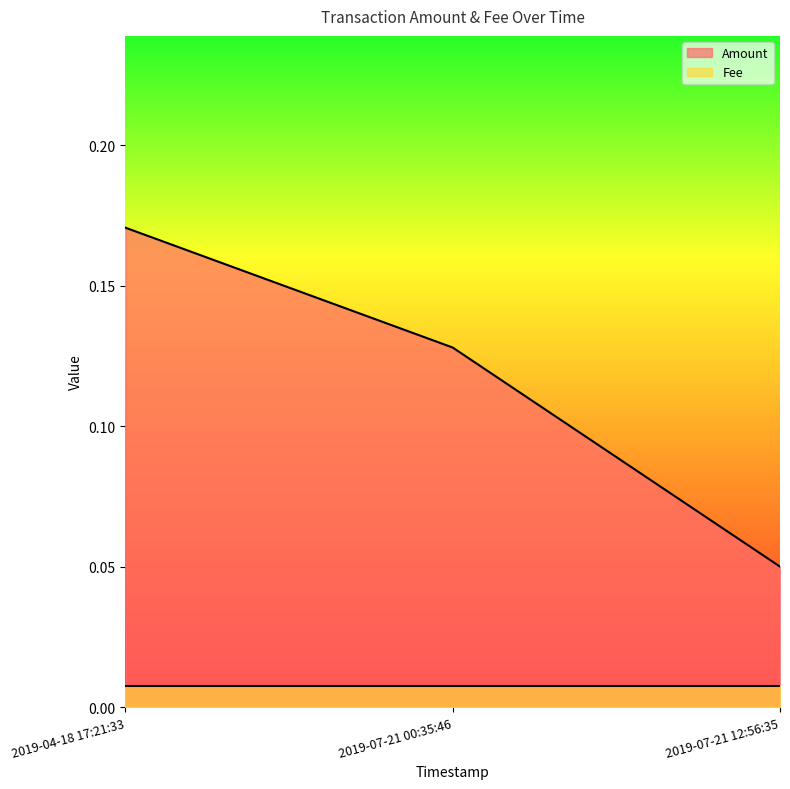

What is the label of the 1st point from the left?

2019-04-18 17:21:33